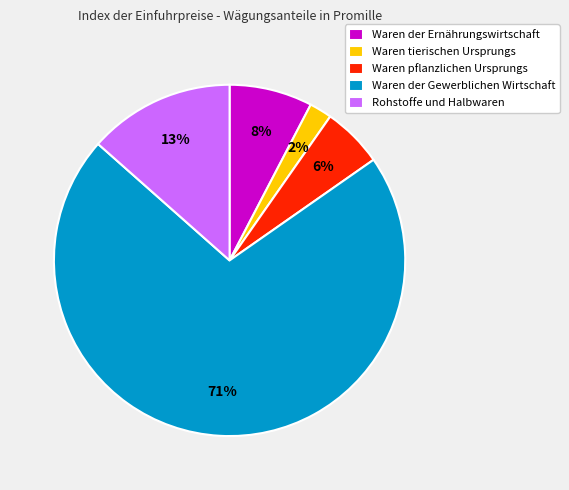

Do Waren tierischen Ursprungs and Rohstoffe und Halbwaren together represent more than half of the pie?

No